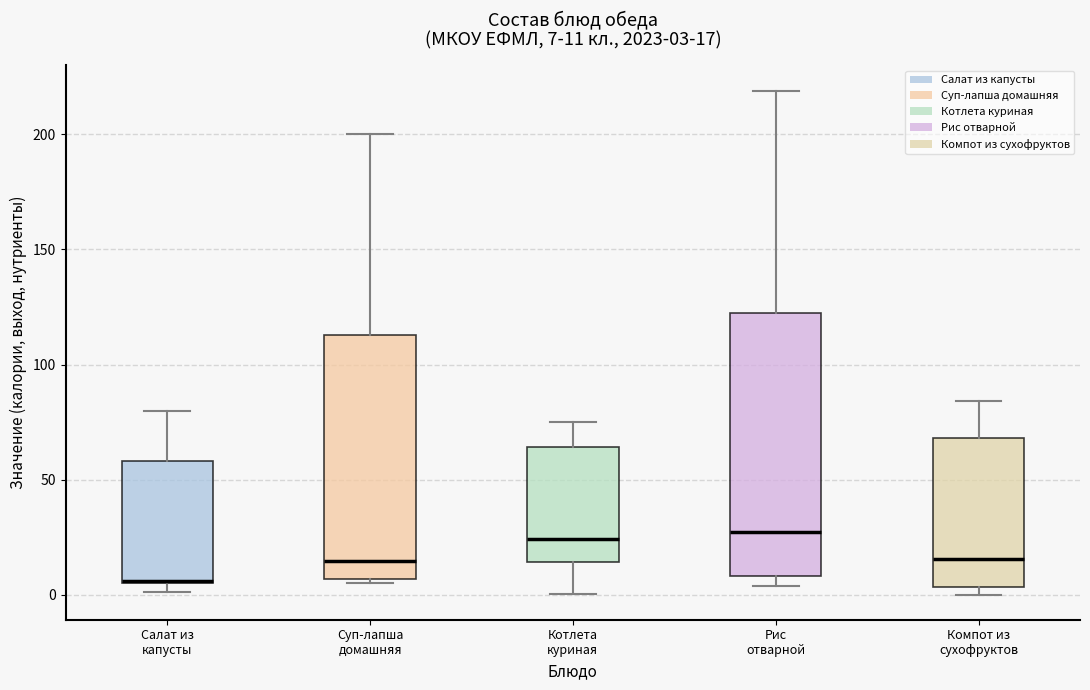

Which box has the lowest median line?

Салат из капусты